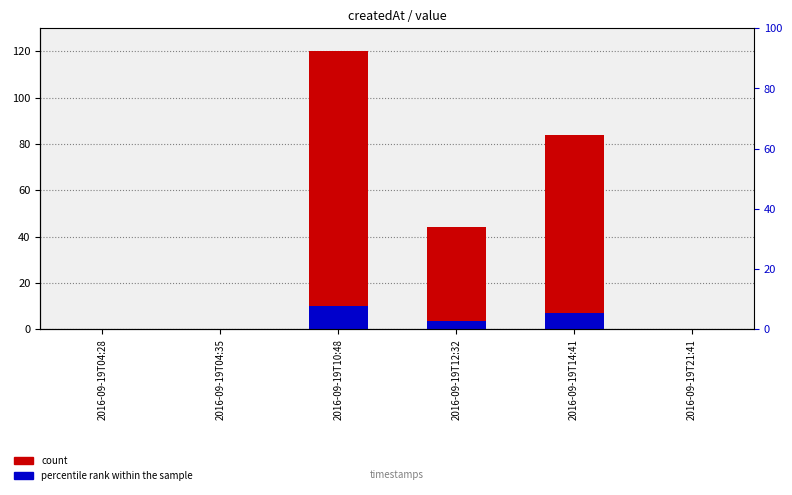

How many values in the count series are below 44?

3